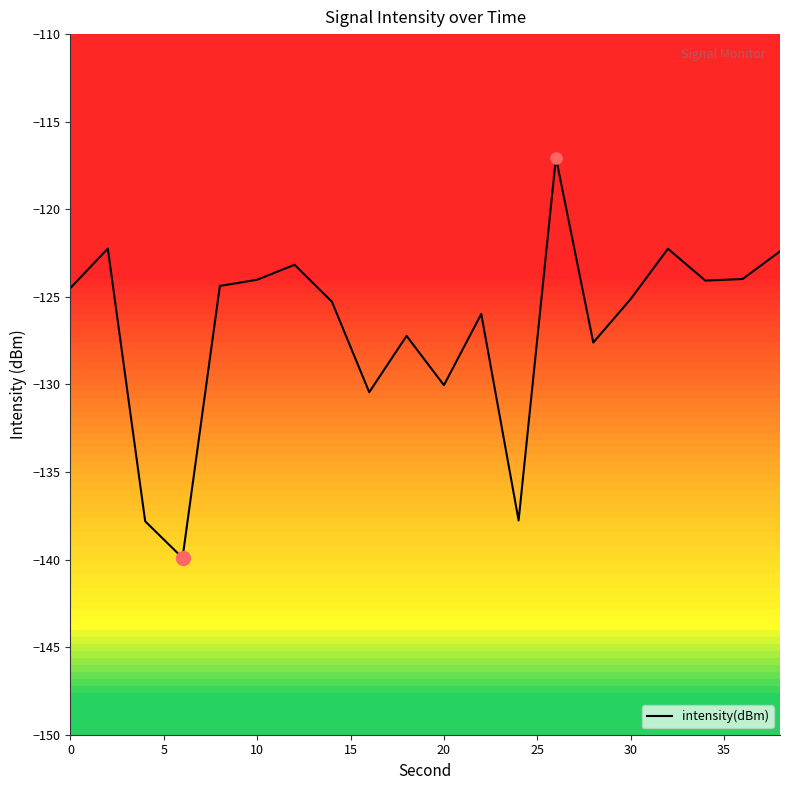

What is the greatest value displayed?

-117.1